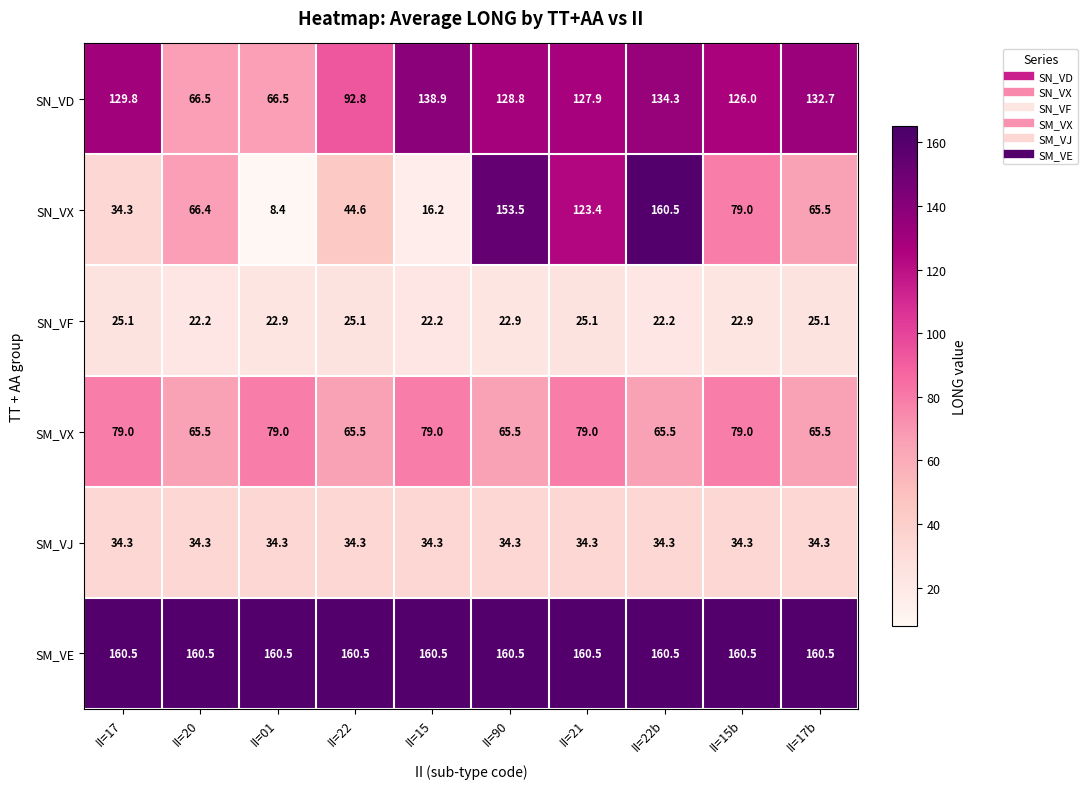

What is the sum of all SN_VX values?

751.8